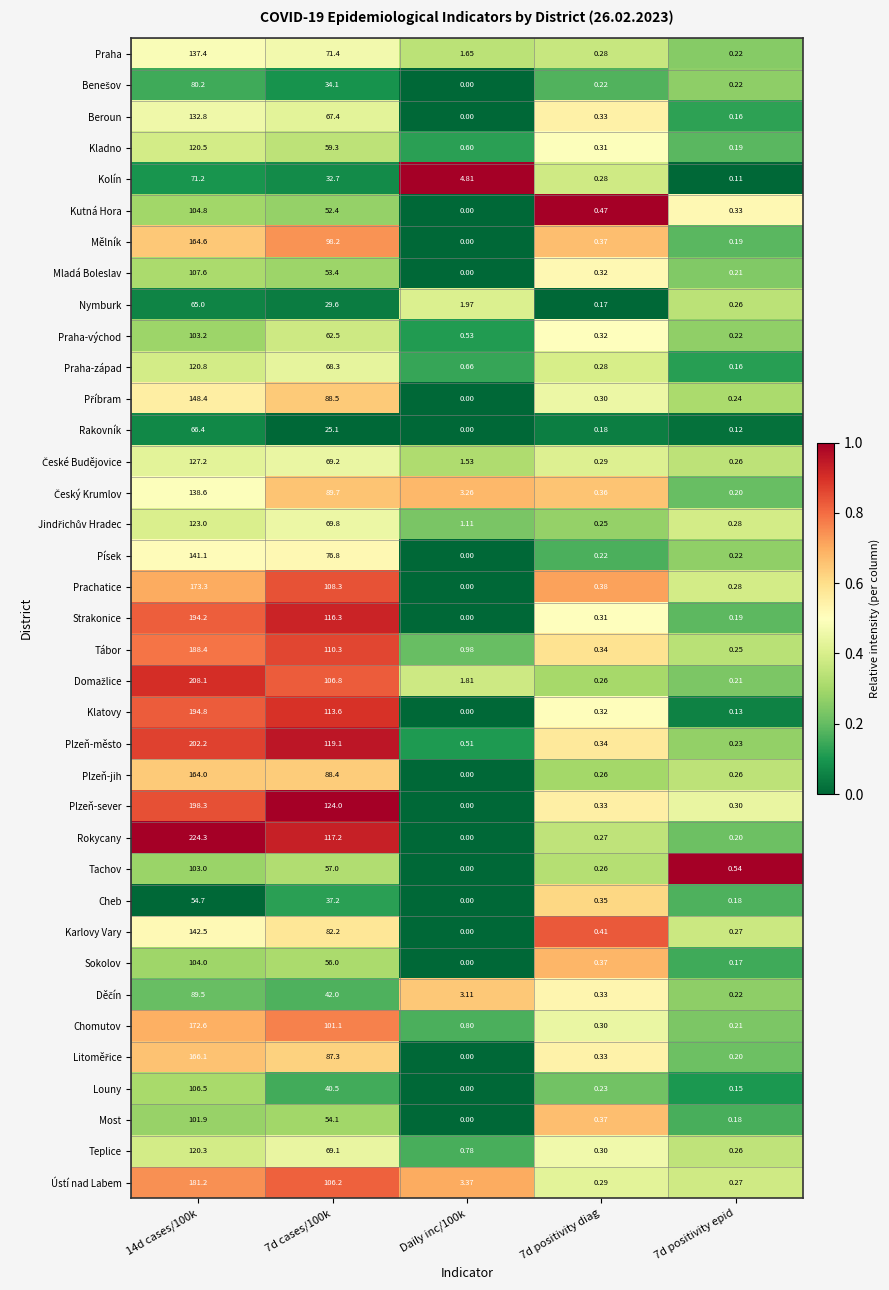

Between 7d cases/100k and Daily inc/100k, which series saw the biggest shift?

Plzeň-sever